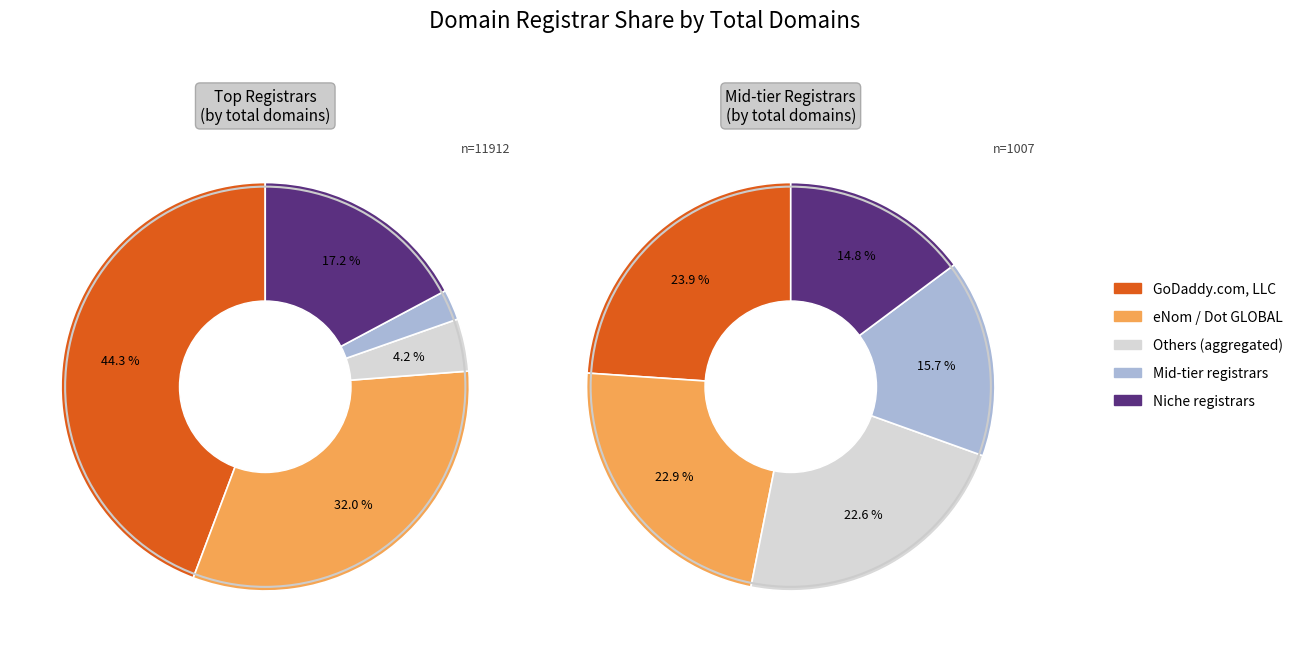

Does total_domains account for over 50% of the chart?

No